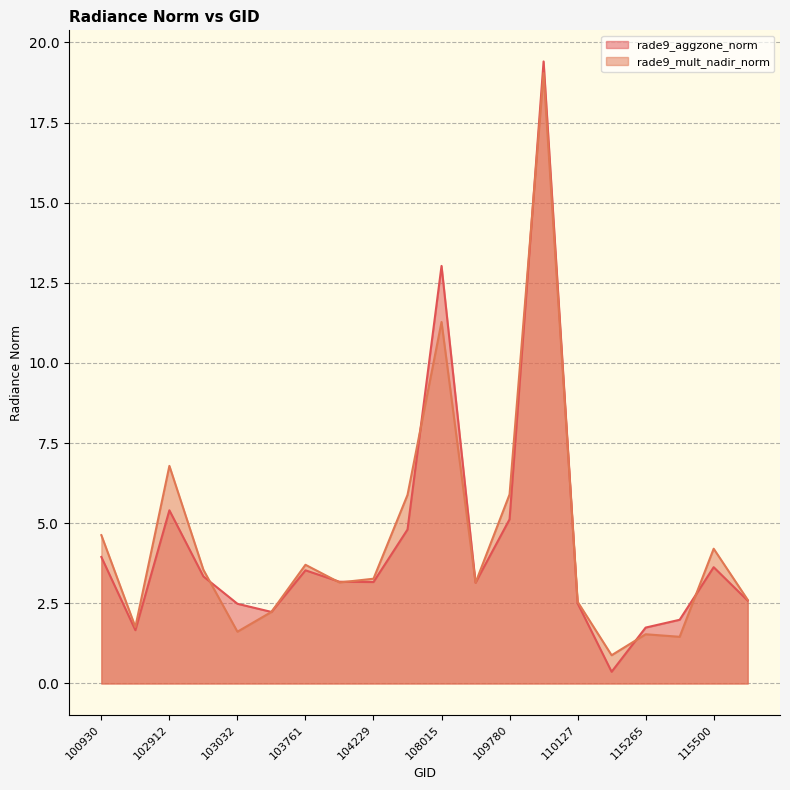

Reading left to right, list all the values displayed in this chart.

rade9_aggzone_norm: 100930=3.9	102671=1.7	102912=5.4	102920=3.3	103032=2.5	103279=2.2	103761=3.5	104112=3.2	104229=3.2	104236=4.8	108015=13.0	109072=3.1	109780=5.1	109954=19.4	110127=2.5	110299=0.4	115265=1.7	115378=2.0	115500=3.6	121308=2.6
rade9_mult_nadir_norm: 100930=4.6	102671=1.8	102912=6.8	102920=3.5	103032=1.6	103279=2.2	103761=3.7	104112=3.2	104229=3.3	104236=5.9	108015=11.3	109072=3.1	109780=5.9	109954=19.0	110127=2.6	110299=0.9	115265=1.5	115378=1.5	115500=4.2	121308=2.6